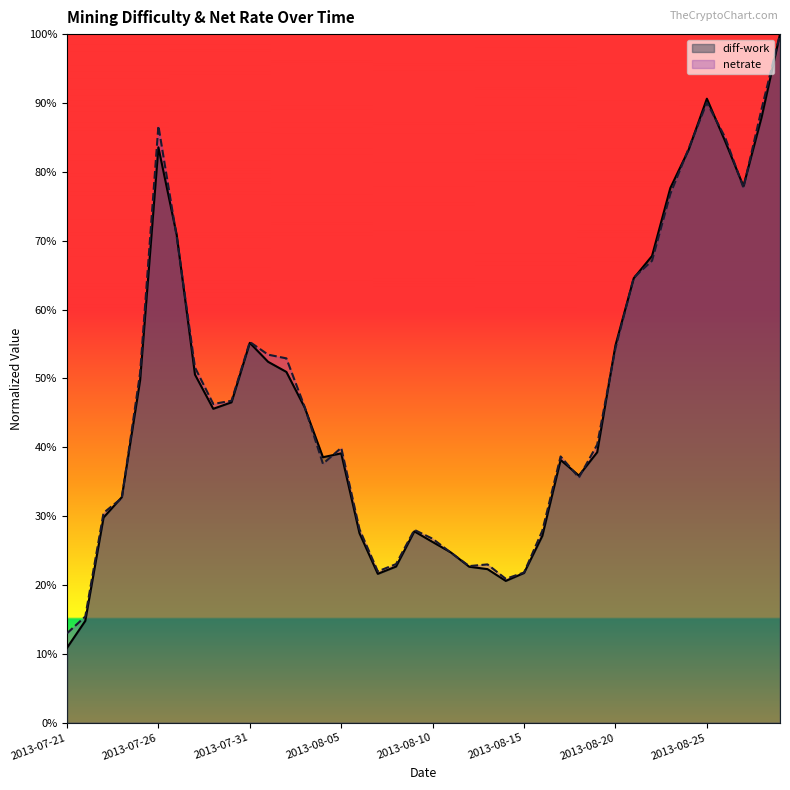

How many intersections are there between netrate and diff-work?

18